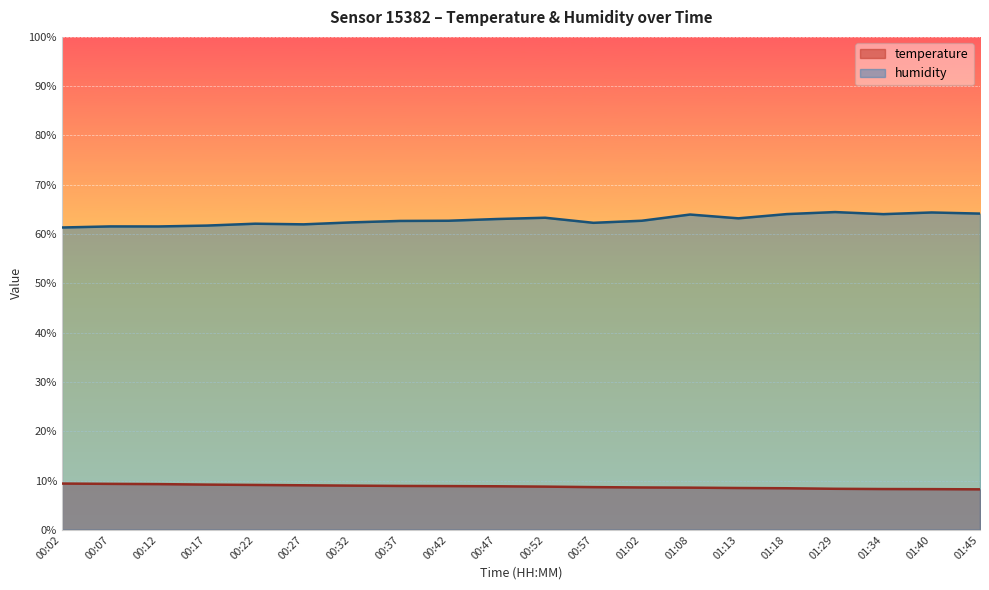

Which series has the largest total across all categories?

humidity